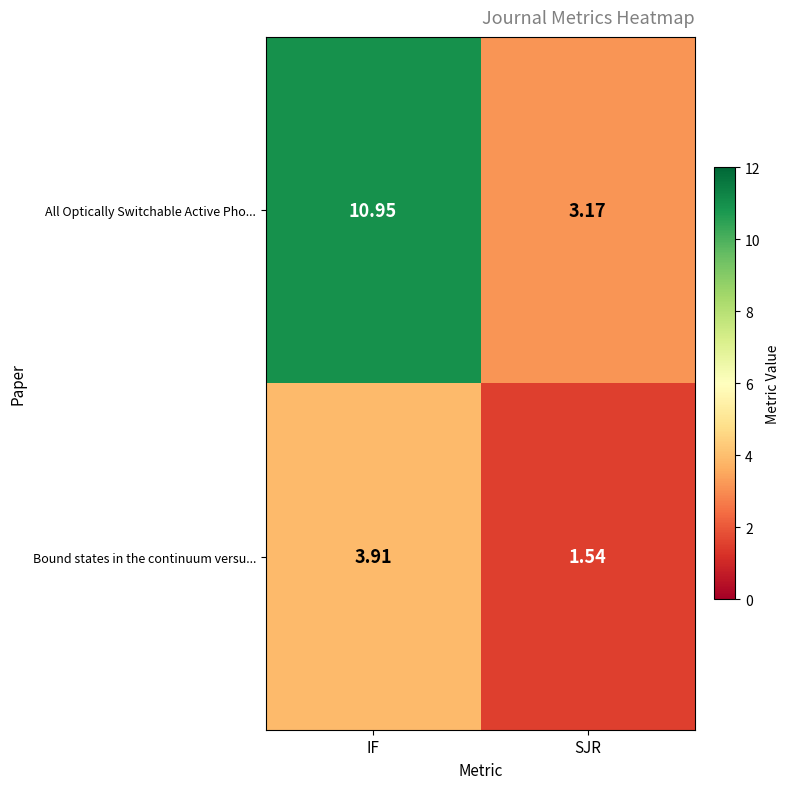

Which category has the lowest value across all series?

SJR